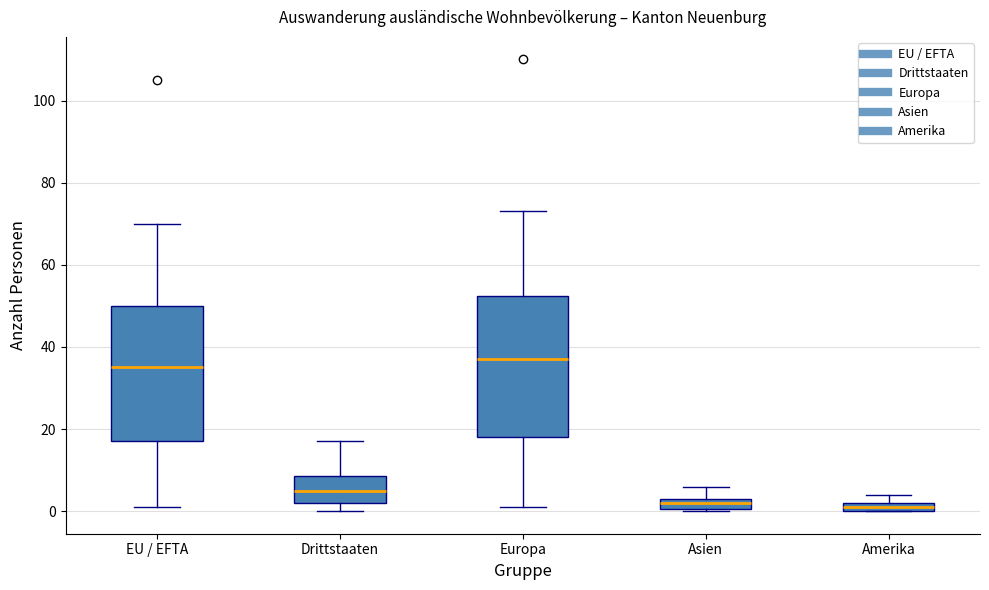

Where is the upper edge of the box for Europa on the y-axis? The values are not printed on the chart, so give them approximately, as read against the axis.

52